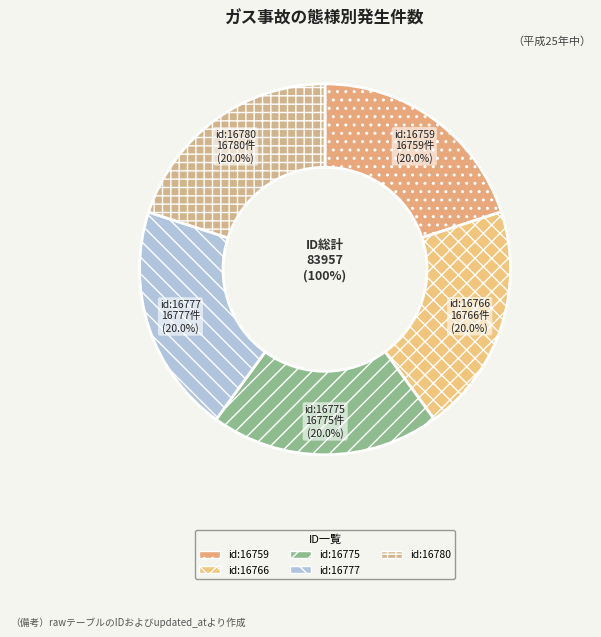

Does id:16780
2009-09-14 19:47:57 account for over 50% of the chart?

No